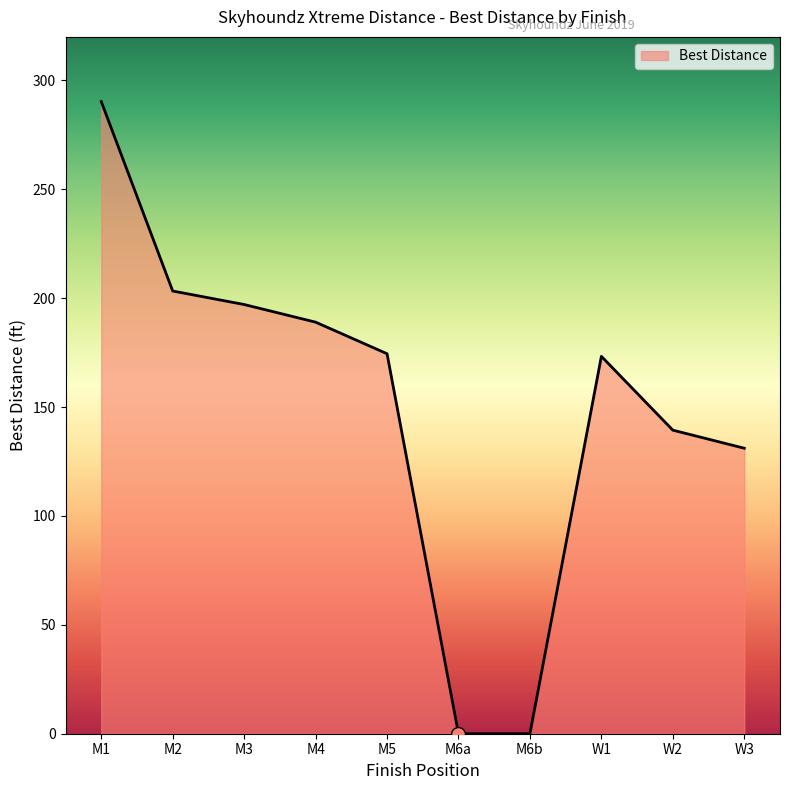

How many lines are shown in the chart?

1